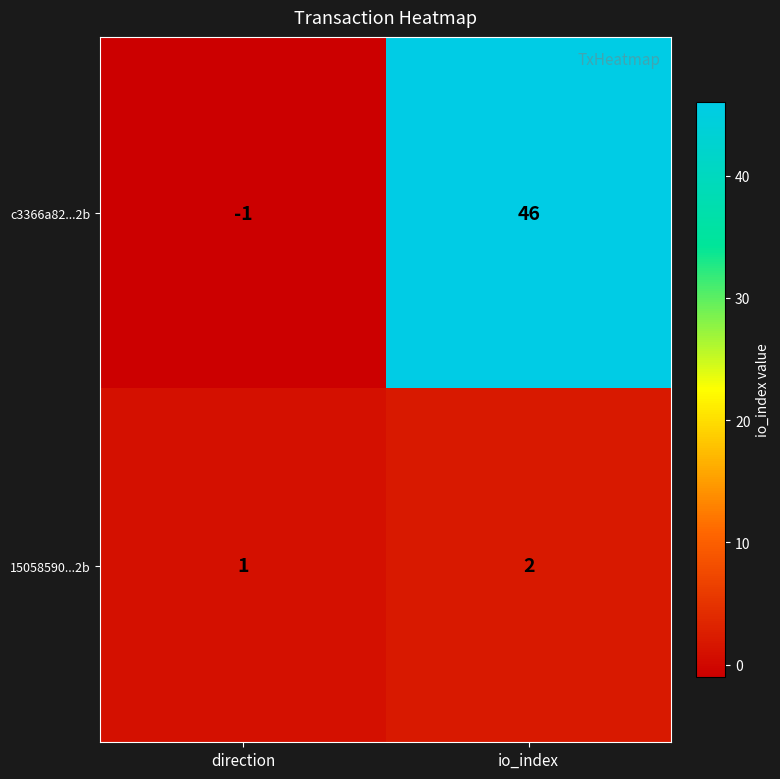

At which label is c3366a82...2b closest to 22?

direction